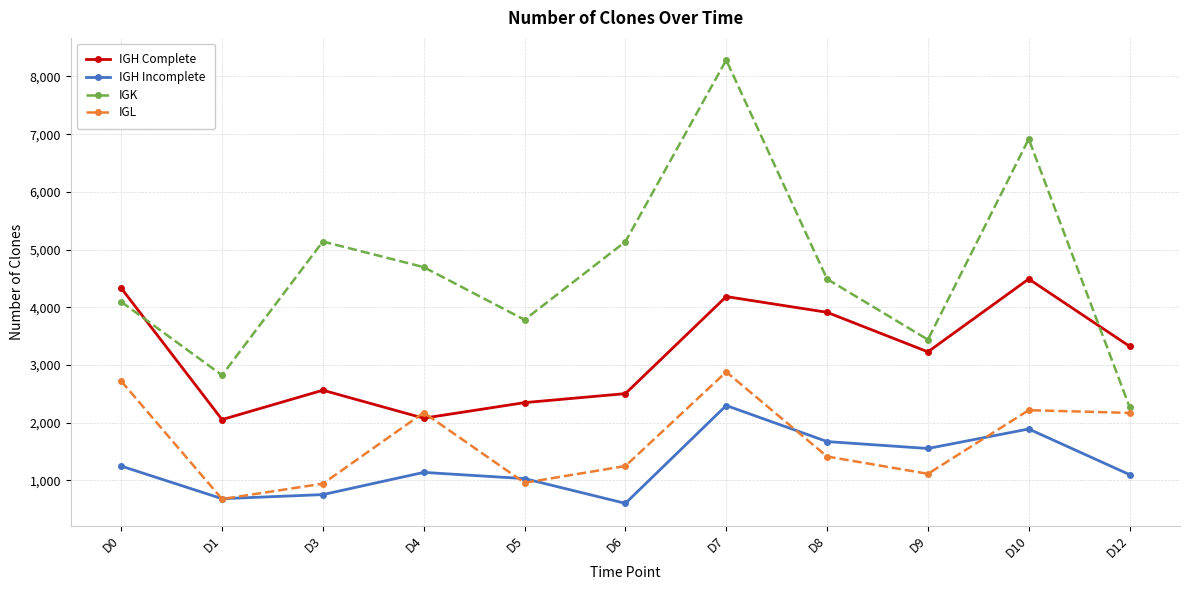

At which label does IGK reach its minimum?

D12